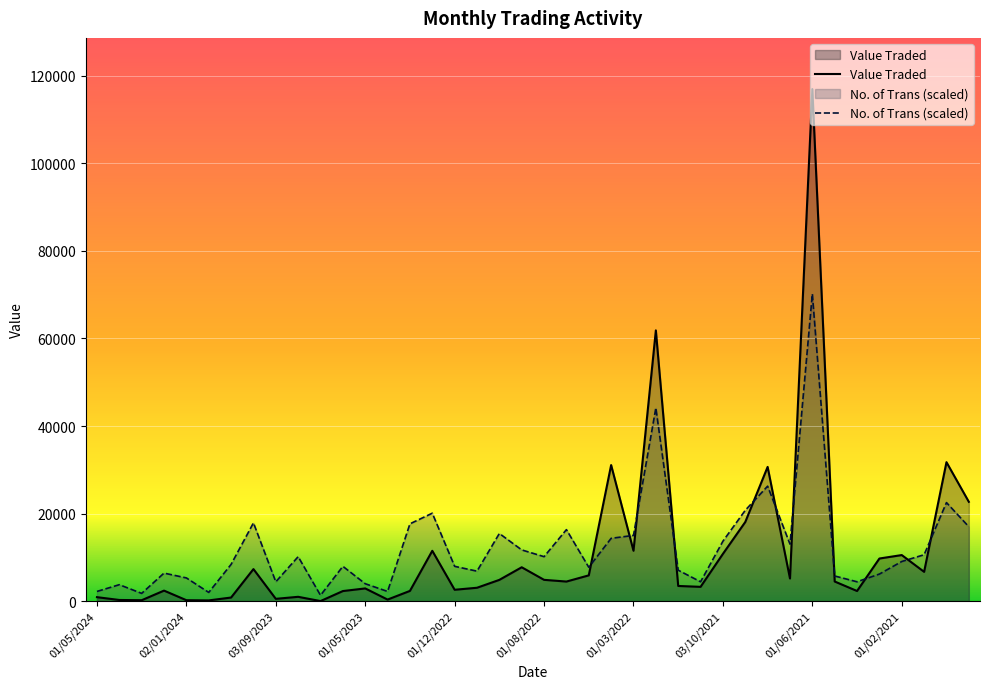

How many values in the Value Traded series exceed 4478?

19